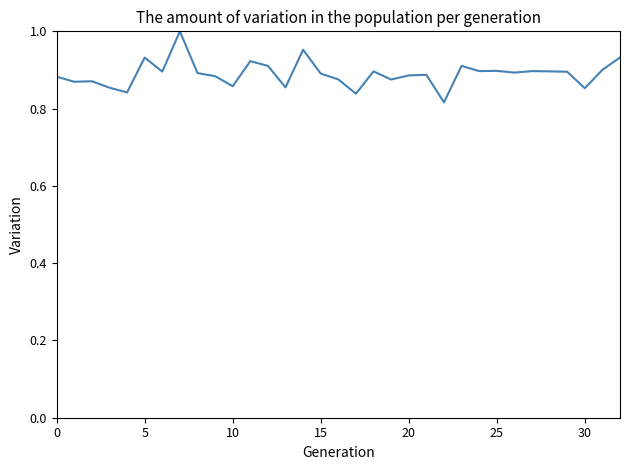

What is the difference between the maximum and second lowest values?

0.2